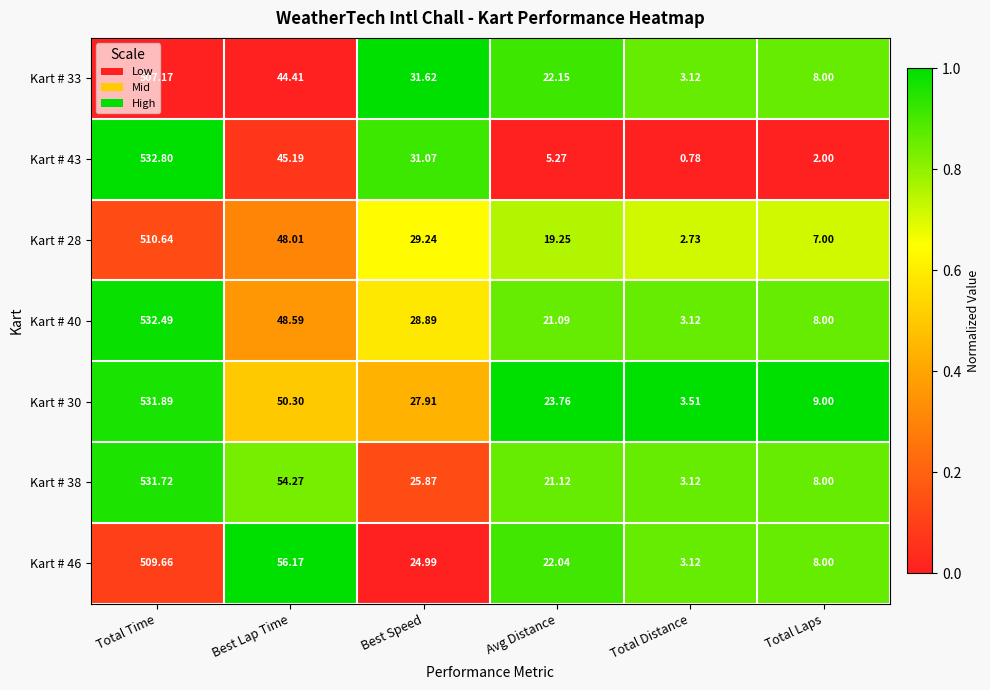

List the series in order of their peak value, lowest first.

Kart # 33, Kart # 46, Kart # 28, Kart # 38, Kart # 30, Kart # 40, Kart # 43